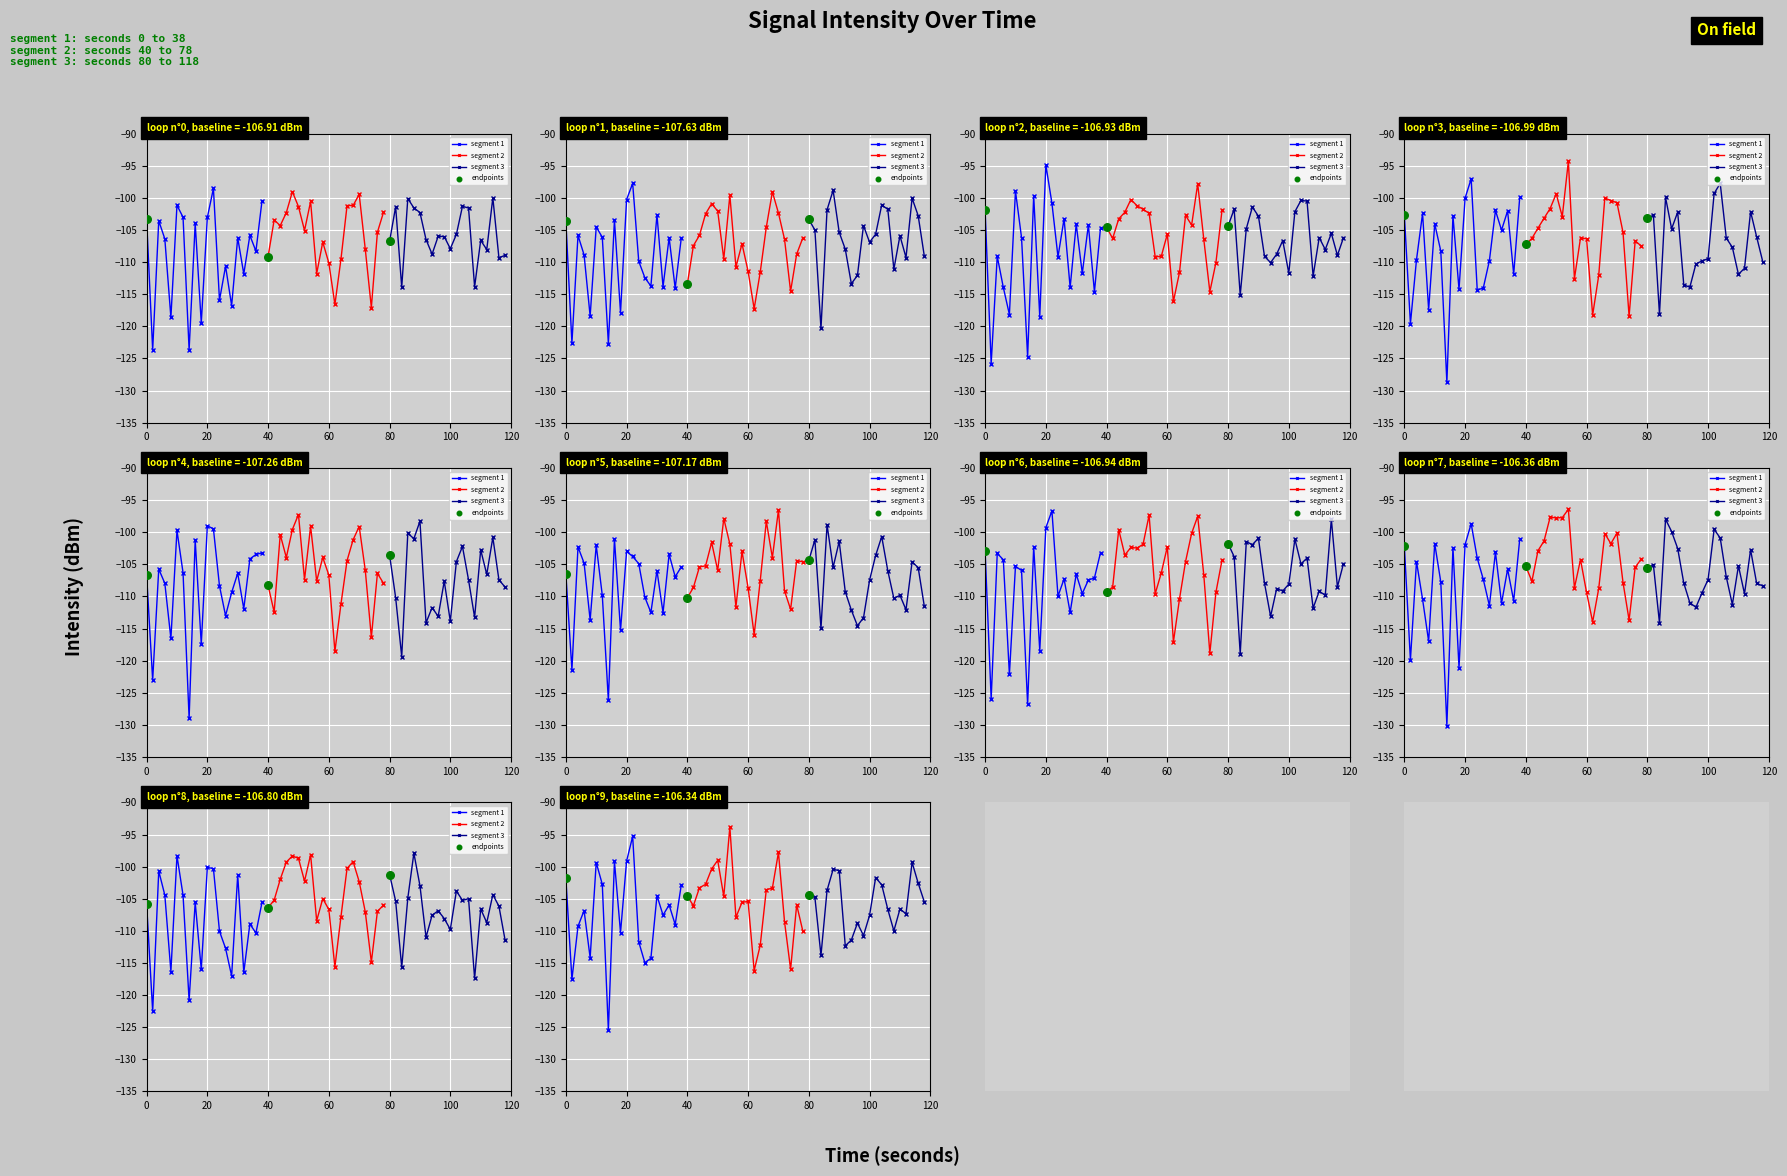

Is the value of intensity(dBm) seg1 at 14 greater than the value of intensity(dBm) seg3 at 12?

No